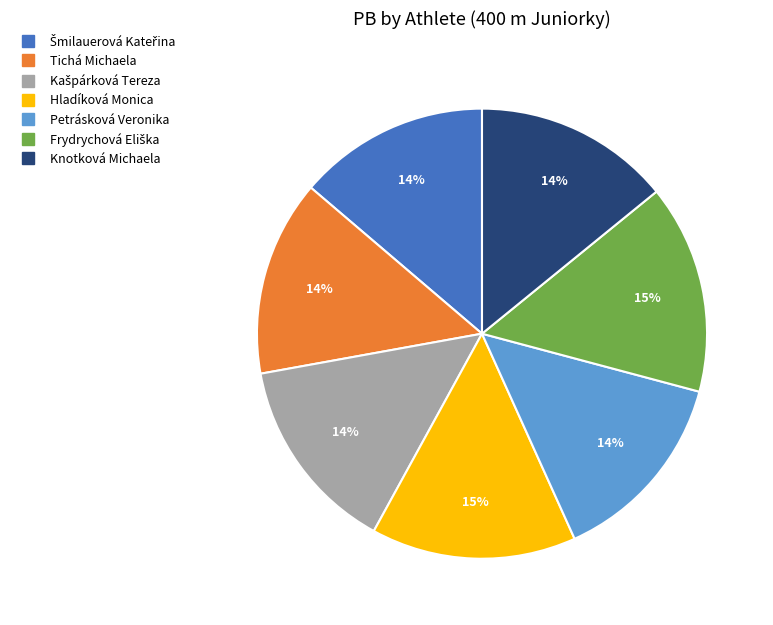

Is the sum of Tichá Michaela and Petrásková Veronika greater than half?

No